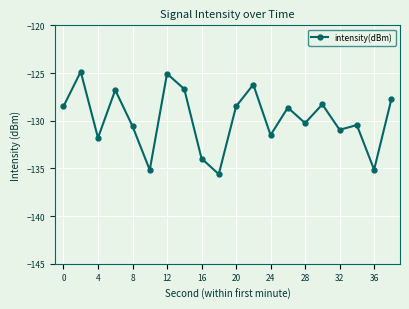

What is the maximum value shown in the chart?

-124.9